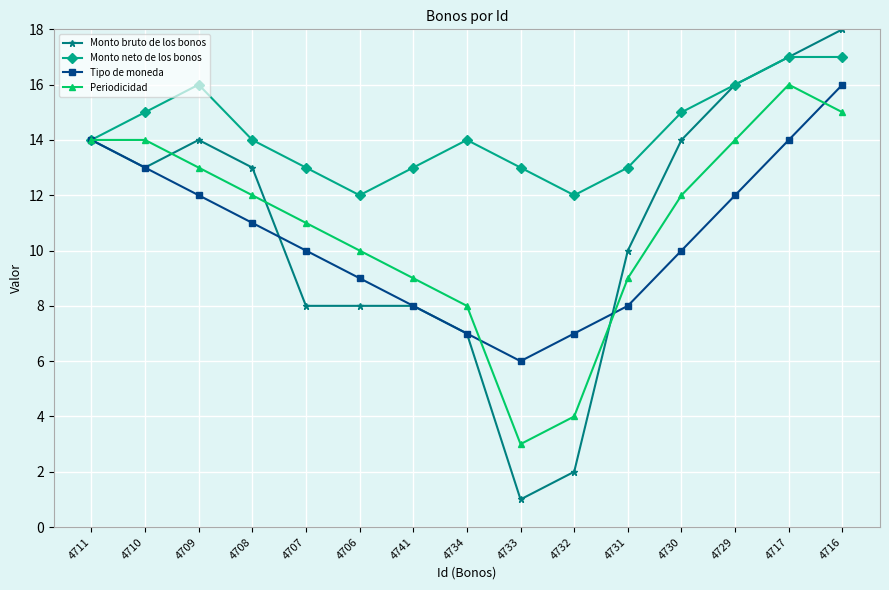

How many Monto neto de los bonos values are between 13 and 16?

11